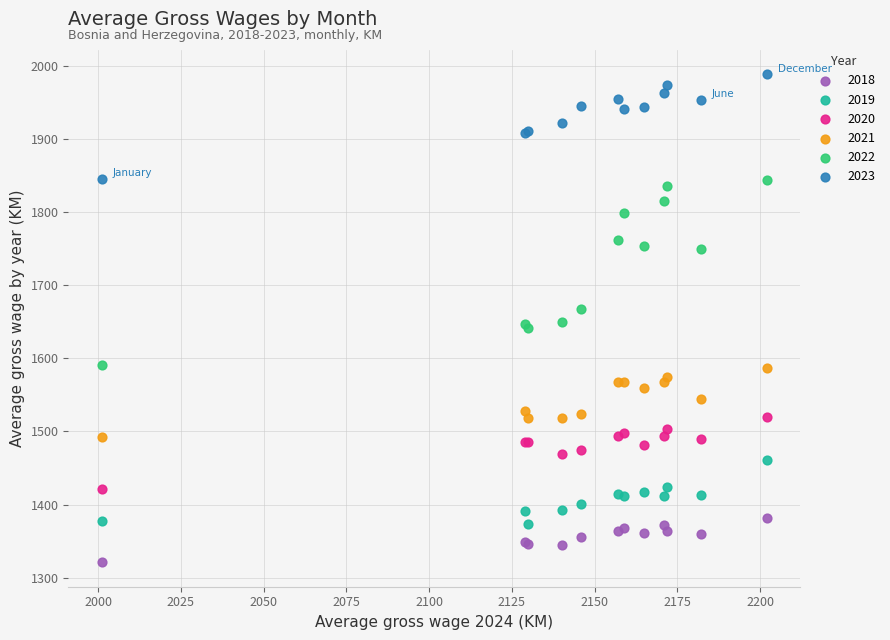

What are all the series names shown in the legend?

2018, 2019, 2020, 2021, 2022, 2023